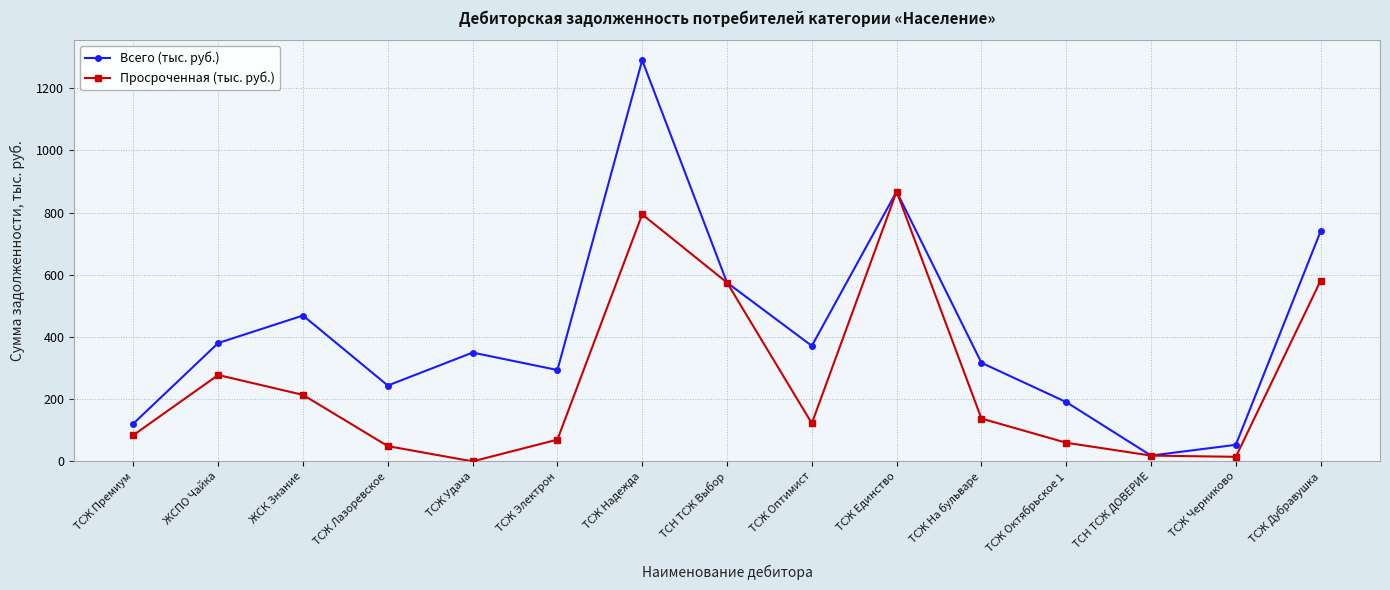

Which category has the lowest value across all series?

ТСЖ Удача